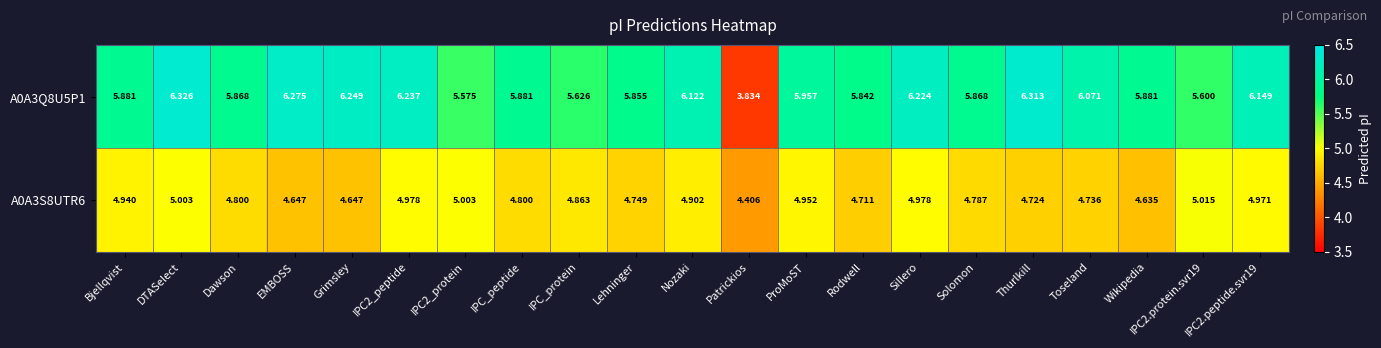

At which label does A0A3Q8U5P1 first exceed 5?

Bjellqvist